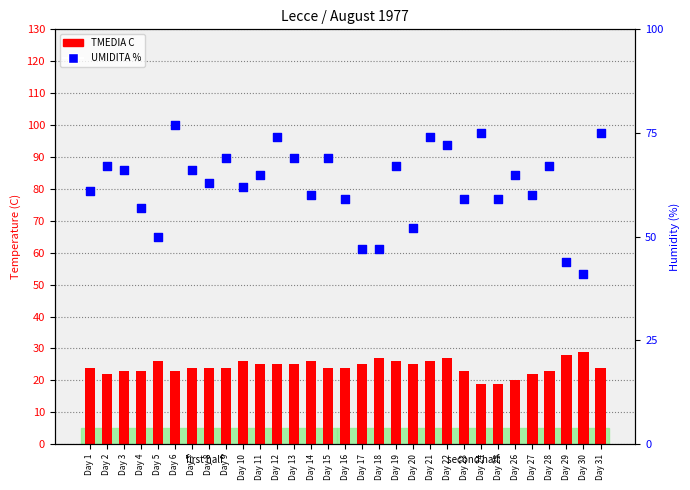

Which series has the largest Y range (max minus min)?

UMIDITA %